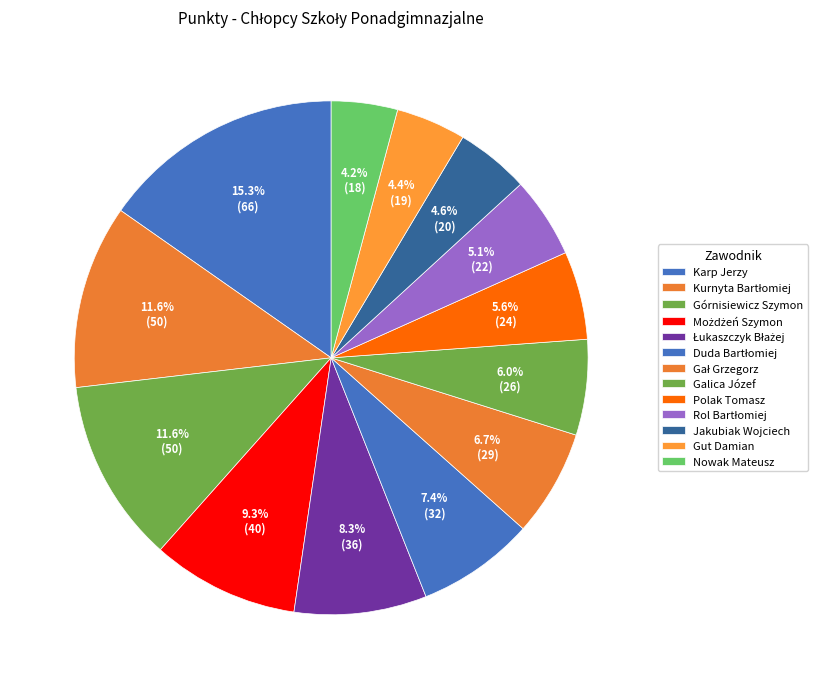

What is the largest slice in the pie chart?

Karp Jerzy